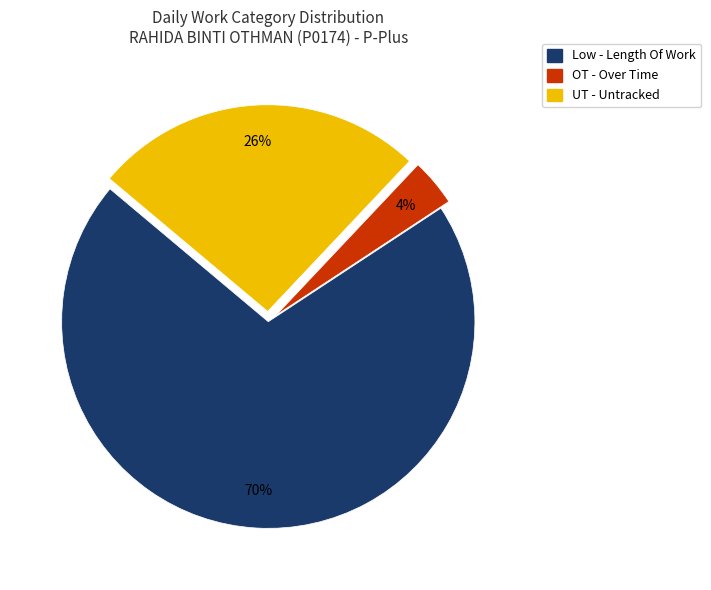

To the nearest percent, what is the difference between the OT - Over Time and UT - Untracked slice percentages?

22%